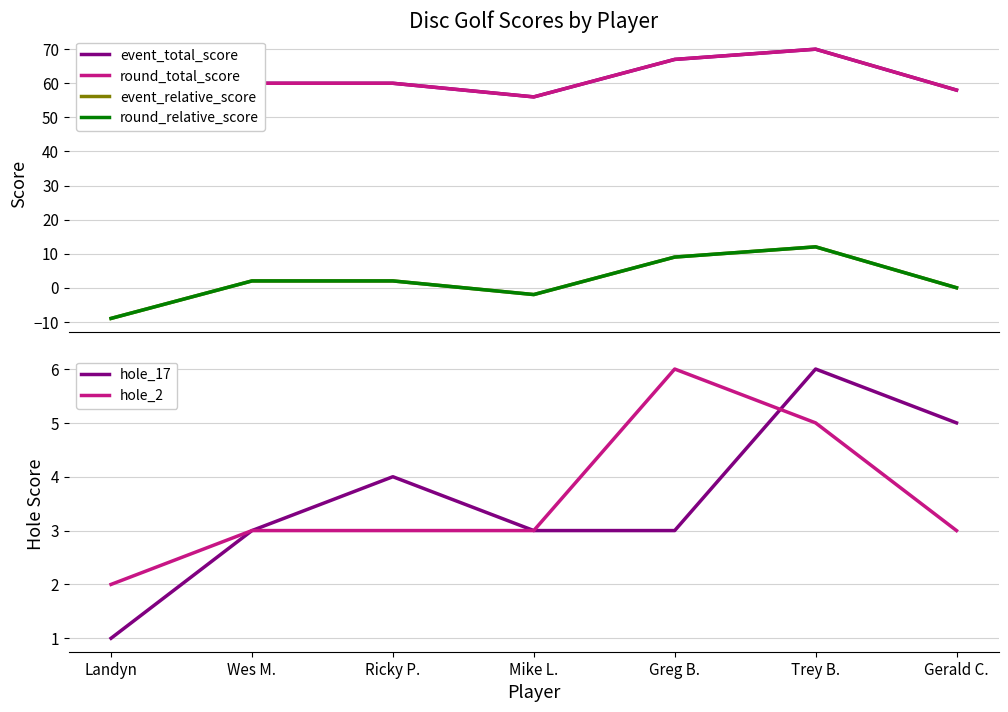

What is the difference between the event_total_score values at Ricky P. and Landyn?

11